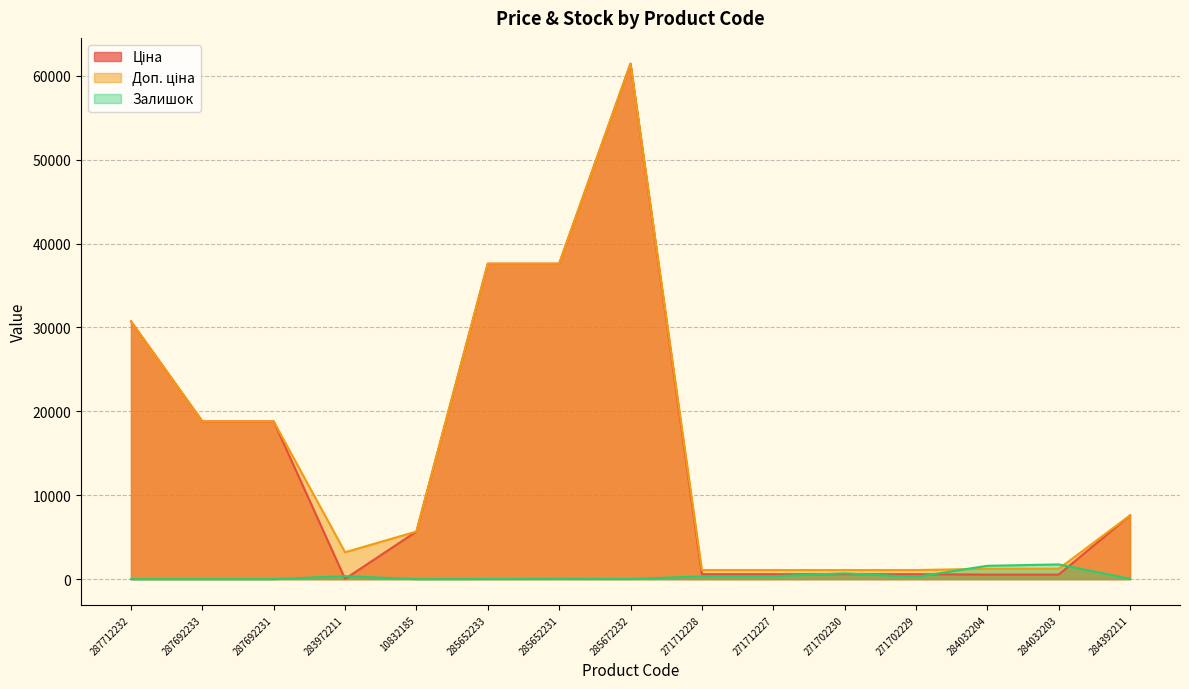

How many intersections are there between Залишок and Доп. ціна?

2